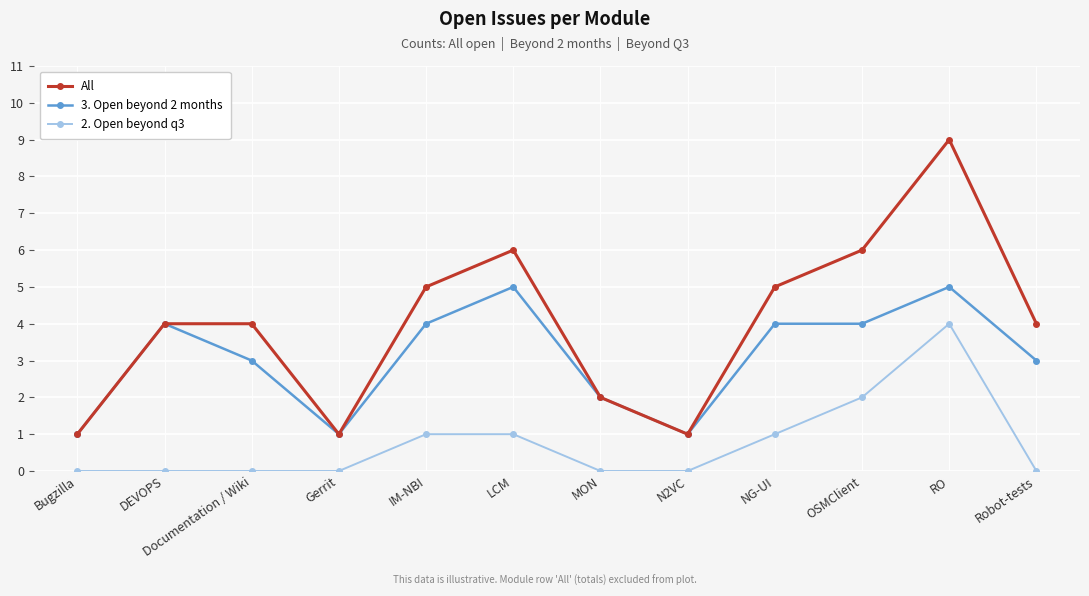

Which series has the largest range (max minus min)?

All